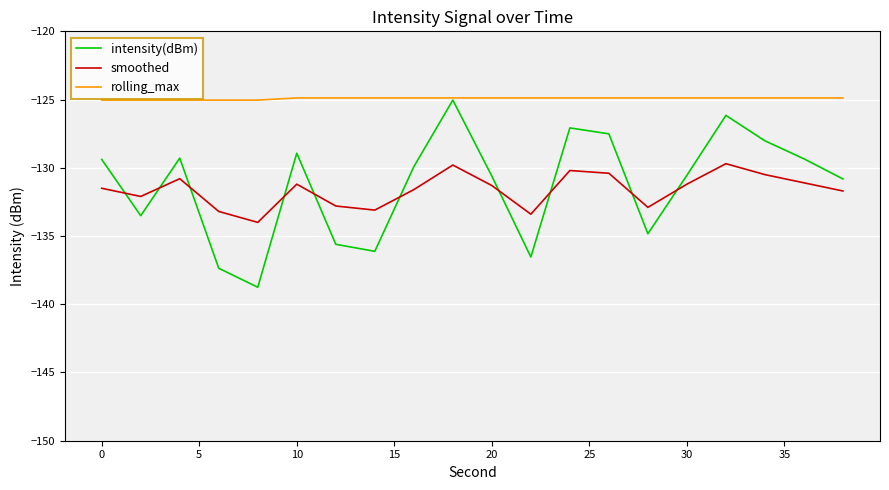

What is the minimum value for intensity(dBm)?

-138.8